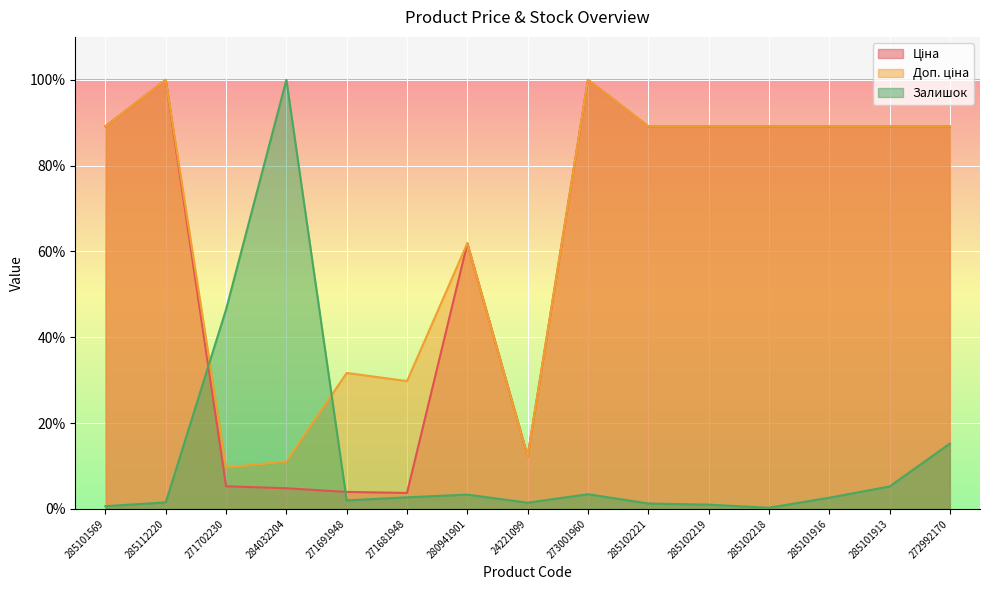

How many lines are shown in the chart?

3